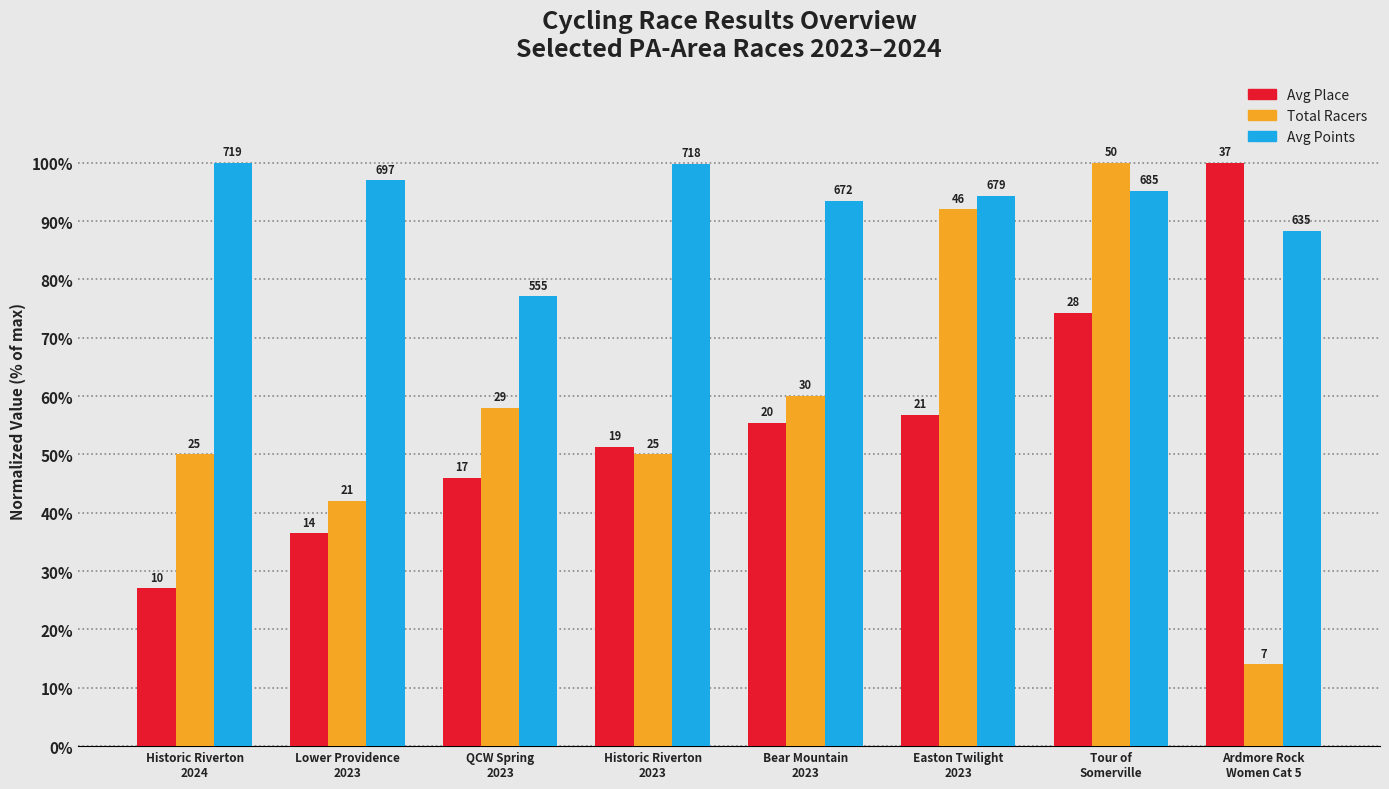

What are all the series names shown in the legend?

Avg Place, Total Racers, Avg Points